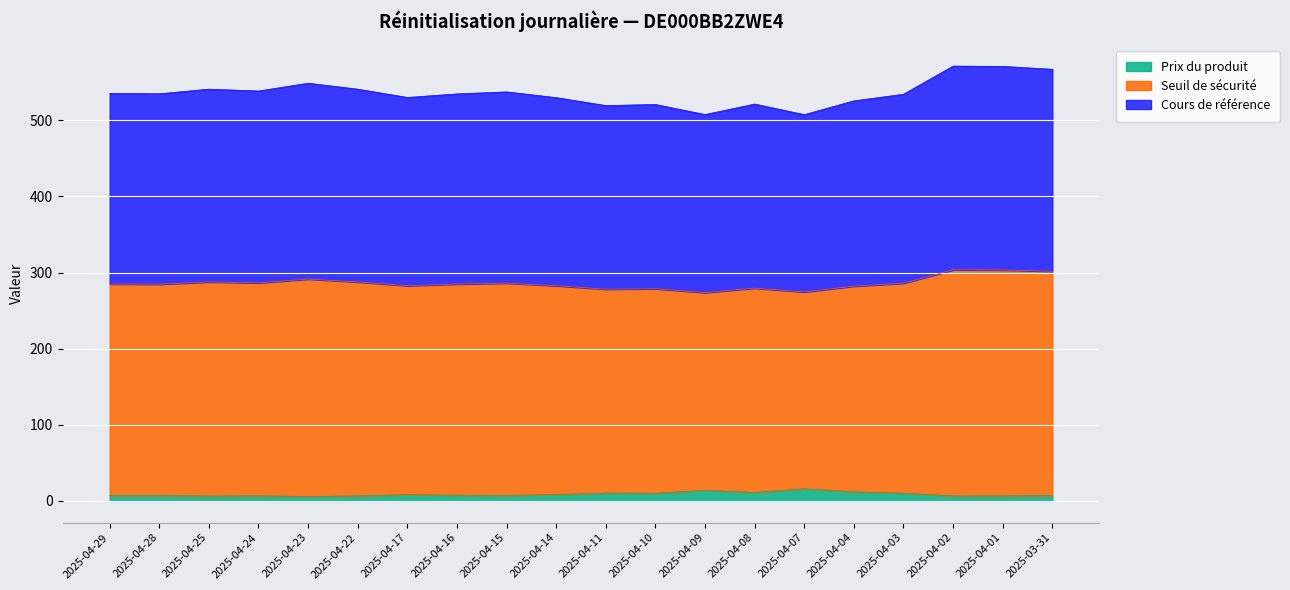

At which category is the sum across all series the highest?

2025-04-02